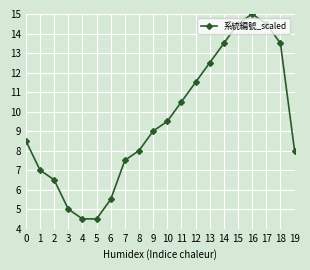

What is the smallest value displayed?

4.5